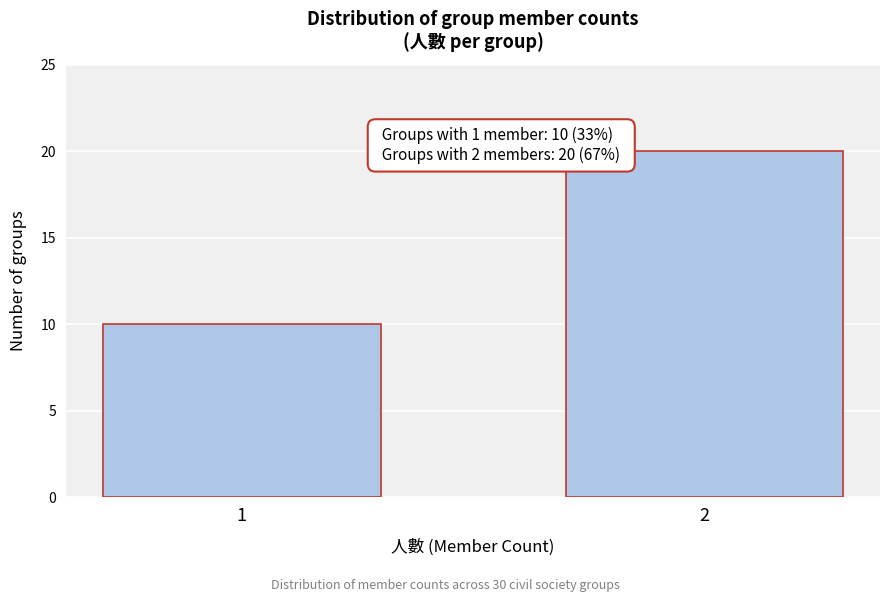

Reading right to left, extract all data points from this chart.

20	10